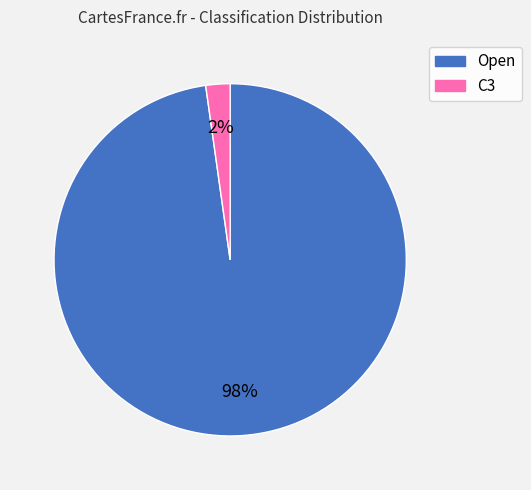

To the nearest percent, what is the average slice percentage?

50%